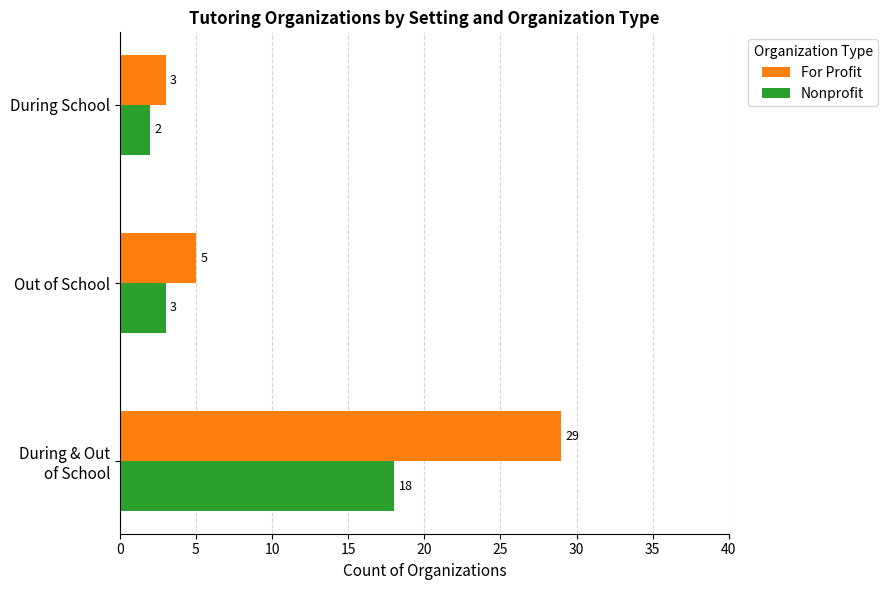

Which series has the largest total across all categories?

For Profit